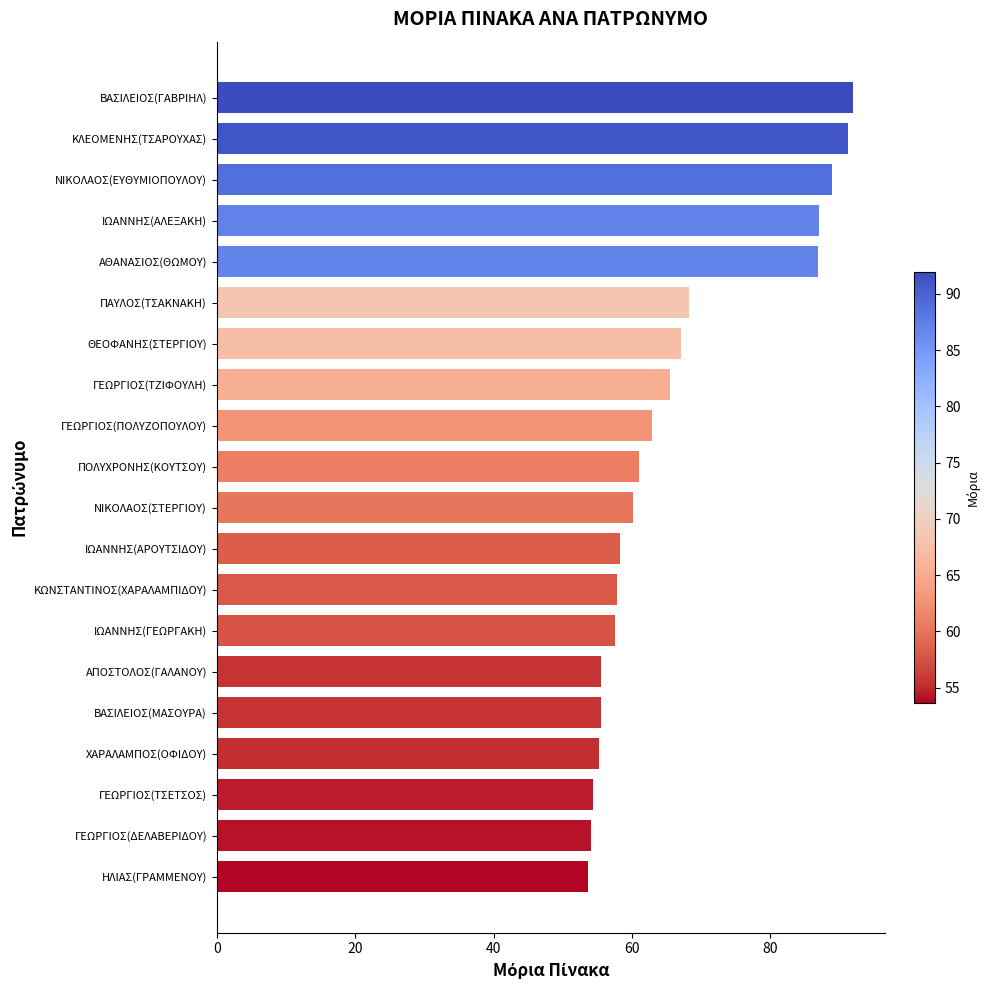

What is the ratio of the value at ΒΑΣΙΛΕΙΟΣ(ΜΑΣΟΥΡΑ) to the value at ΝΙΚΟΛΑΟΣ(ΕΥΘΥΜΙΟΠΟΥΛΟΥ)?

0.6